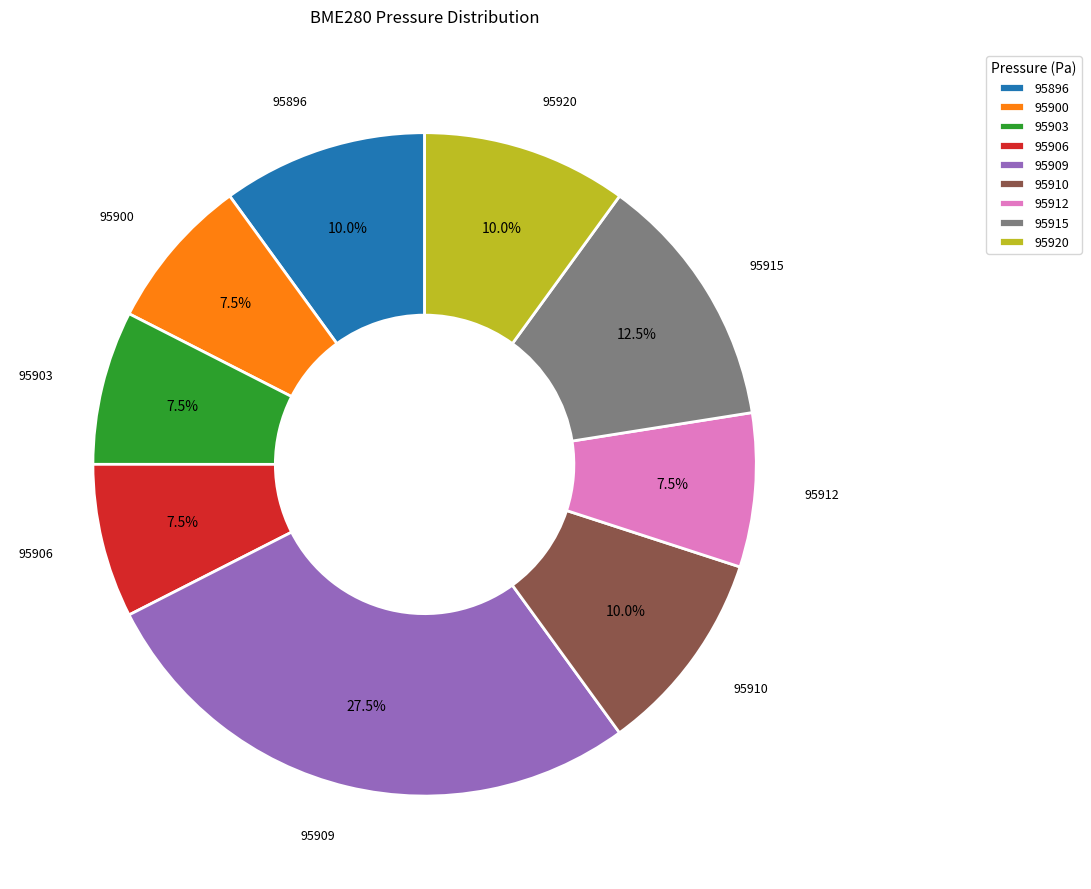

Approximately how many times larger is the value at 95915 compared to 95920?

1.2